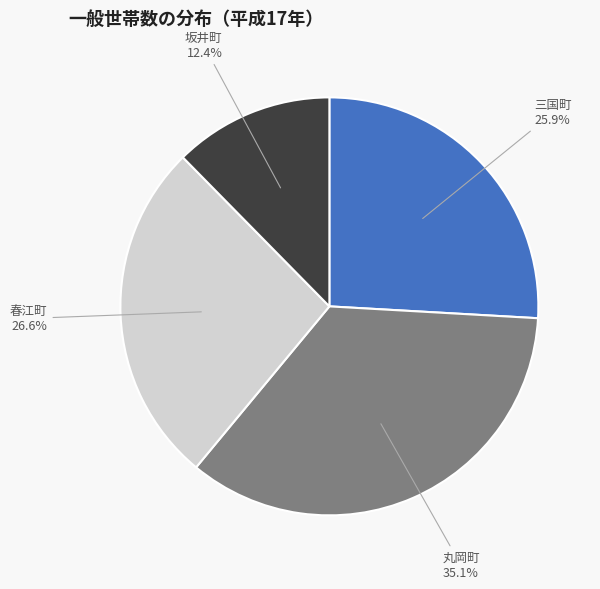

Combined, what portion of the pie is 三国町 and 春江町?

52.5%